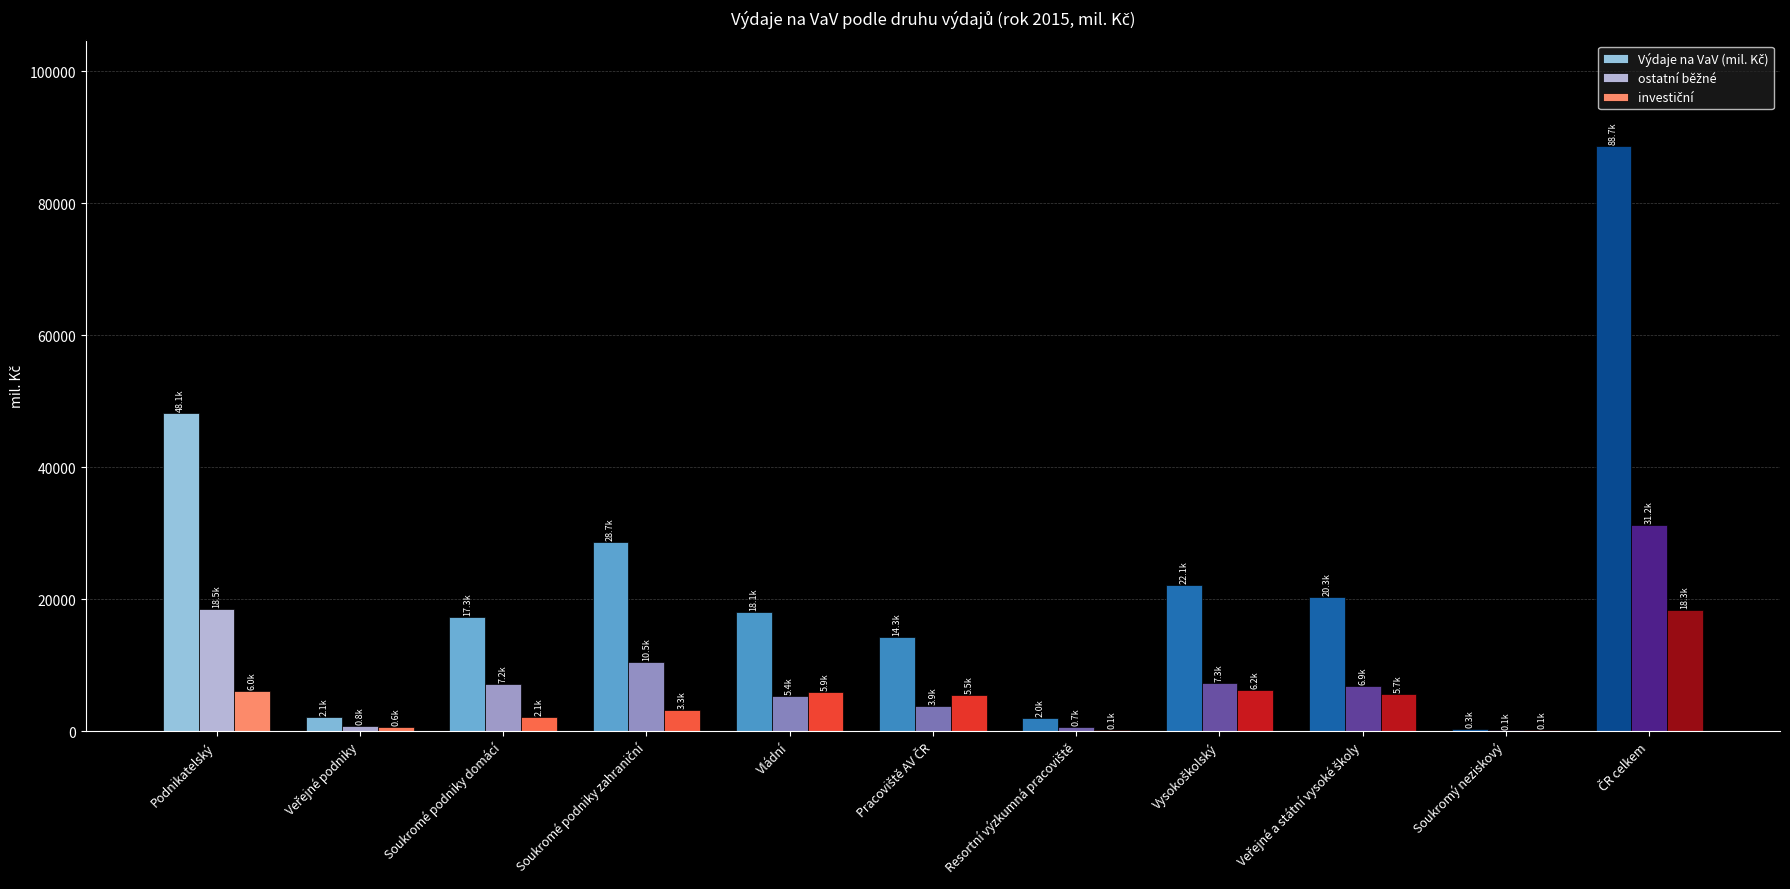

What is the difference between the second highest and second lowest values in the investiční series?

6088.2